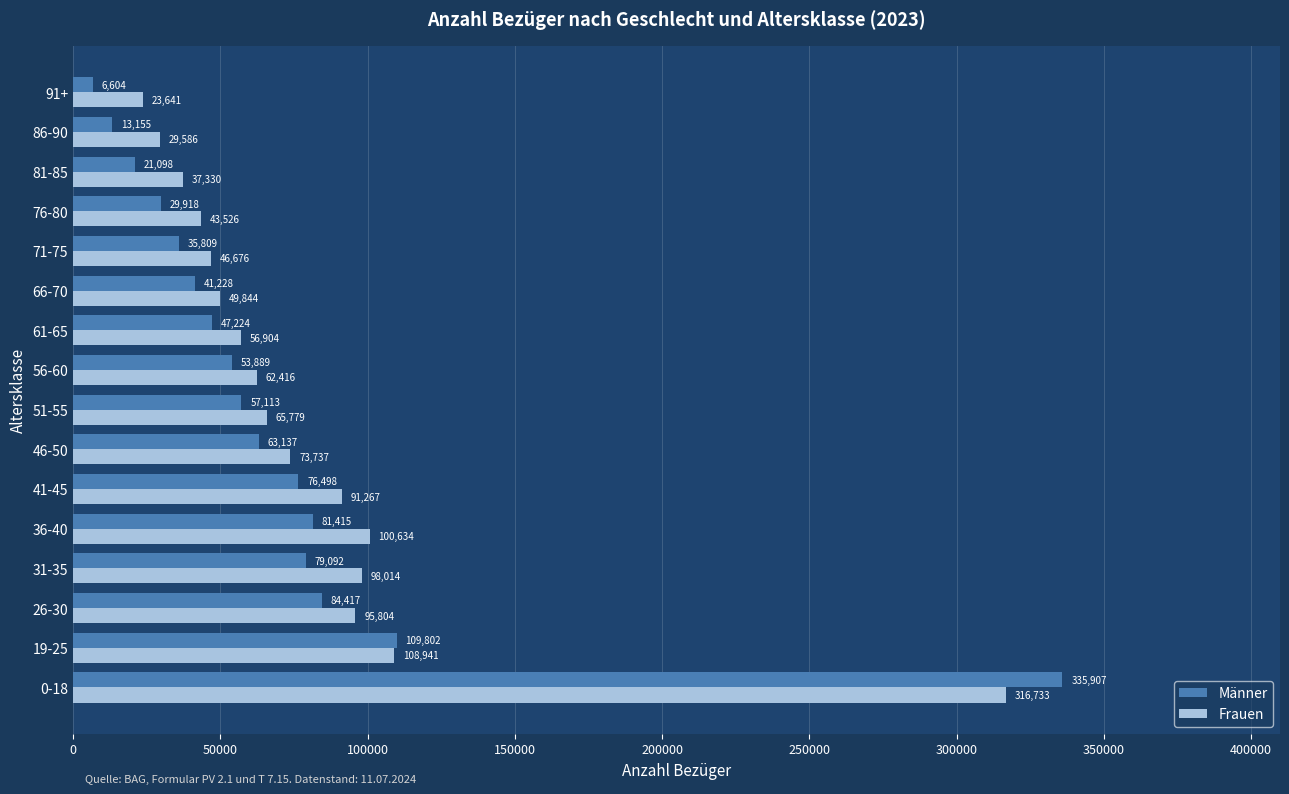

Which category has the lowest value in the Männer series?

91+